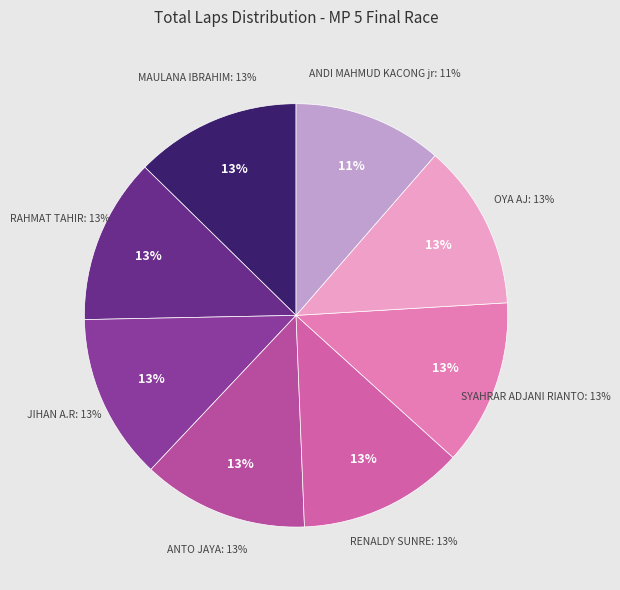

What is the smallest slice in the pie chart?

ANDI MAHMUD KACONG jr